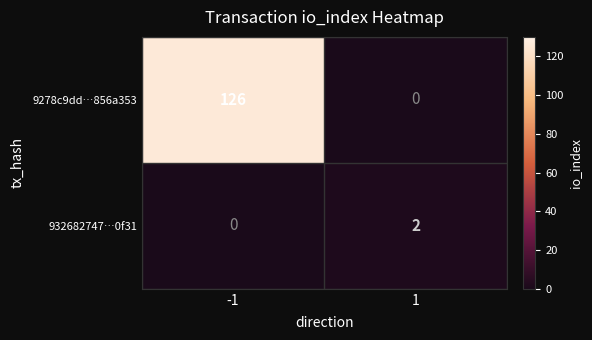

What is the difference between the 9278c9dd…856a353 values at -1 and 1?

126